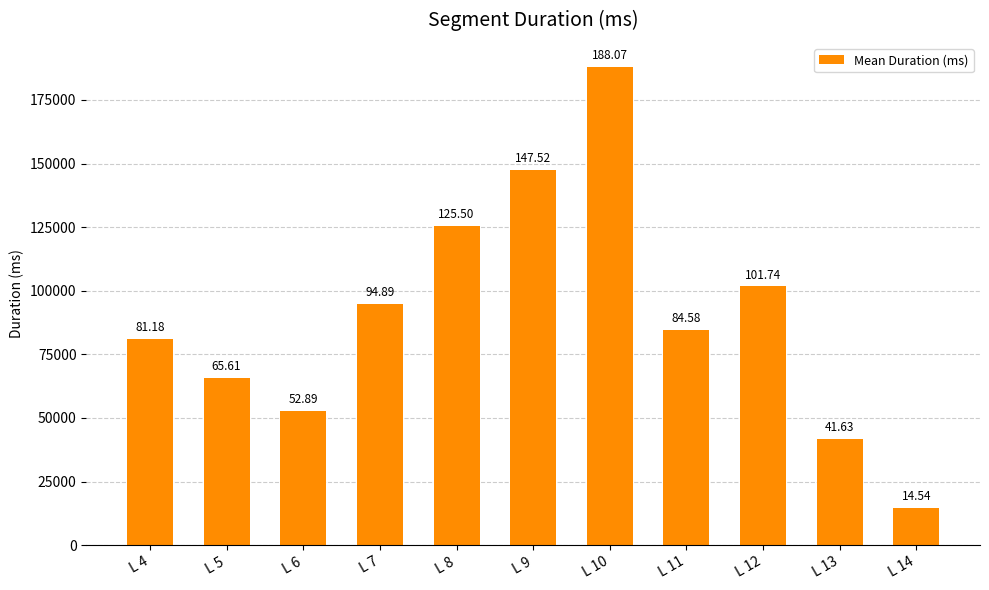

Which has a higher value, L 5 or L 8?

L 8